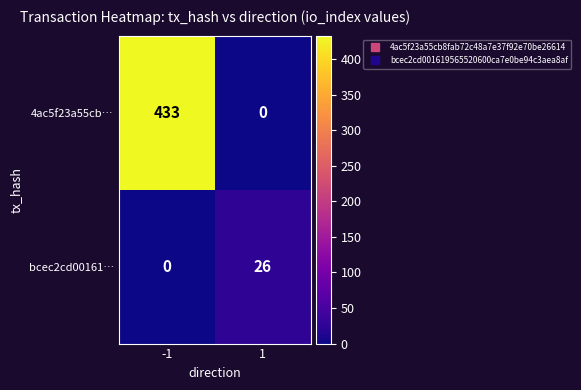

Rank the series at -1 from highest to lowest value.

4ac5f23a55cb…, bcec2cd00161…